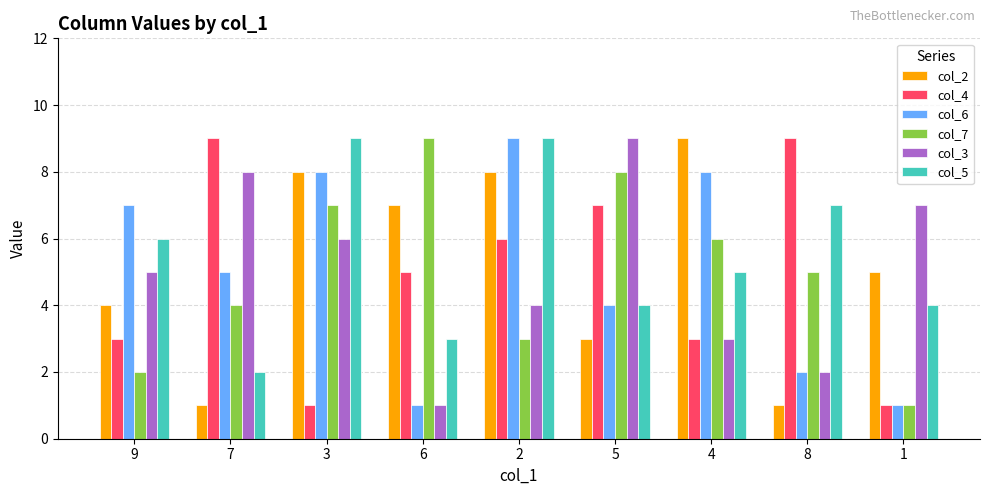

What is the difference between the second highest and minimum values in the col_4 series?

8